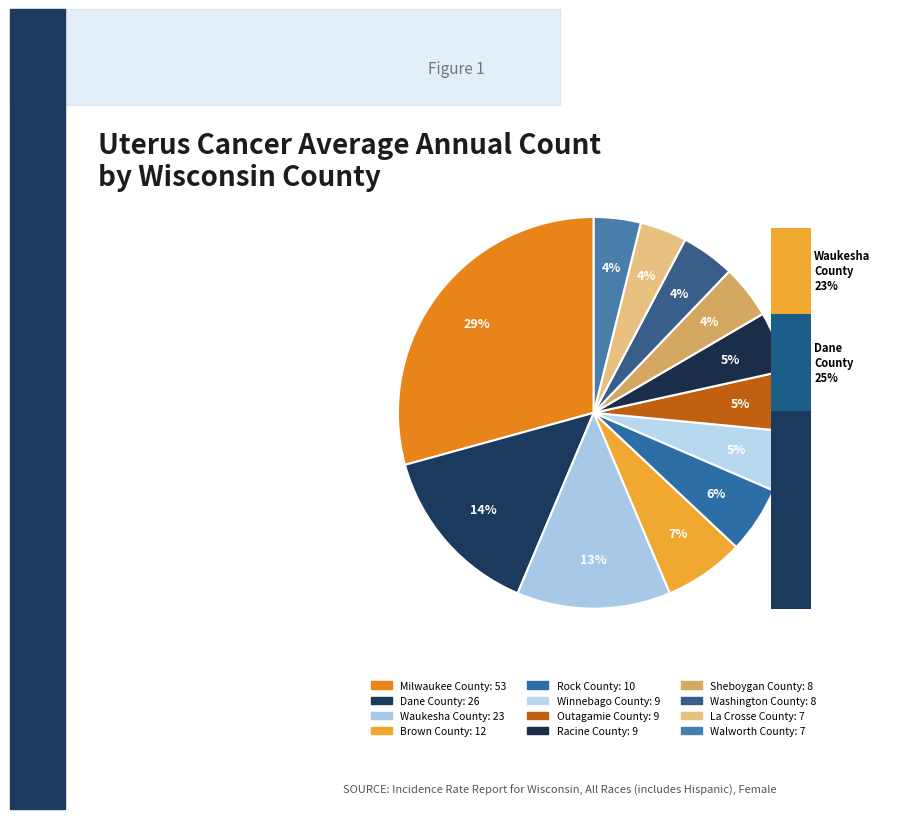

True or false: Dane County accounts for 14% of the total.

True